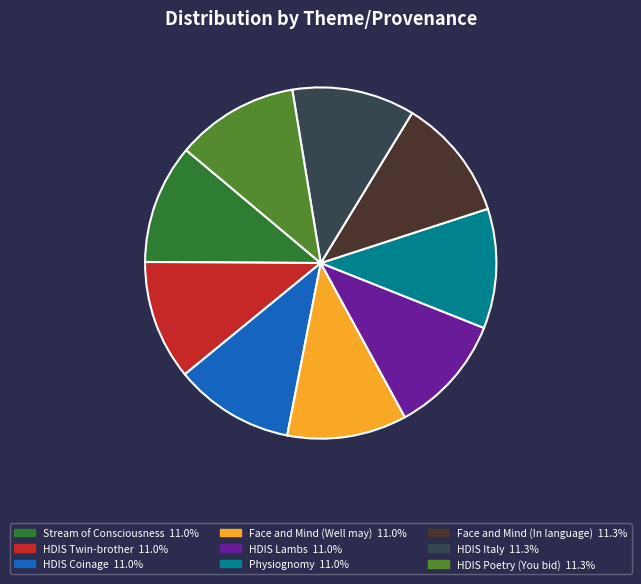

Does Face and Mind (In language) account for over 50% of the chart?

No